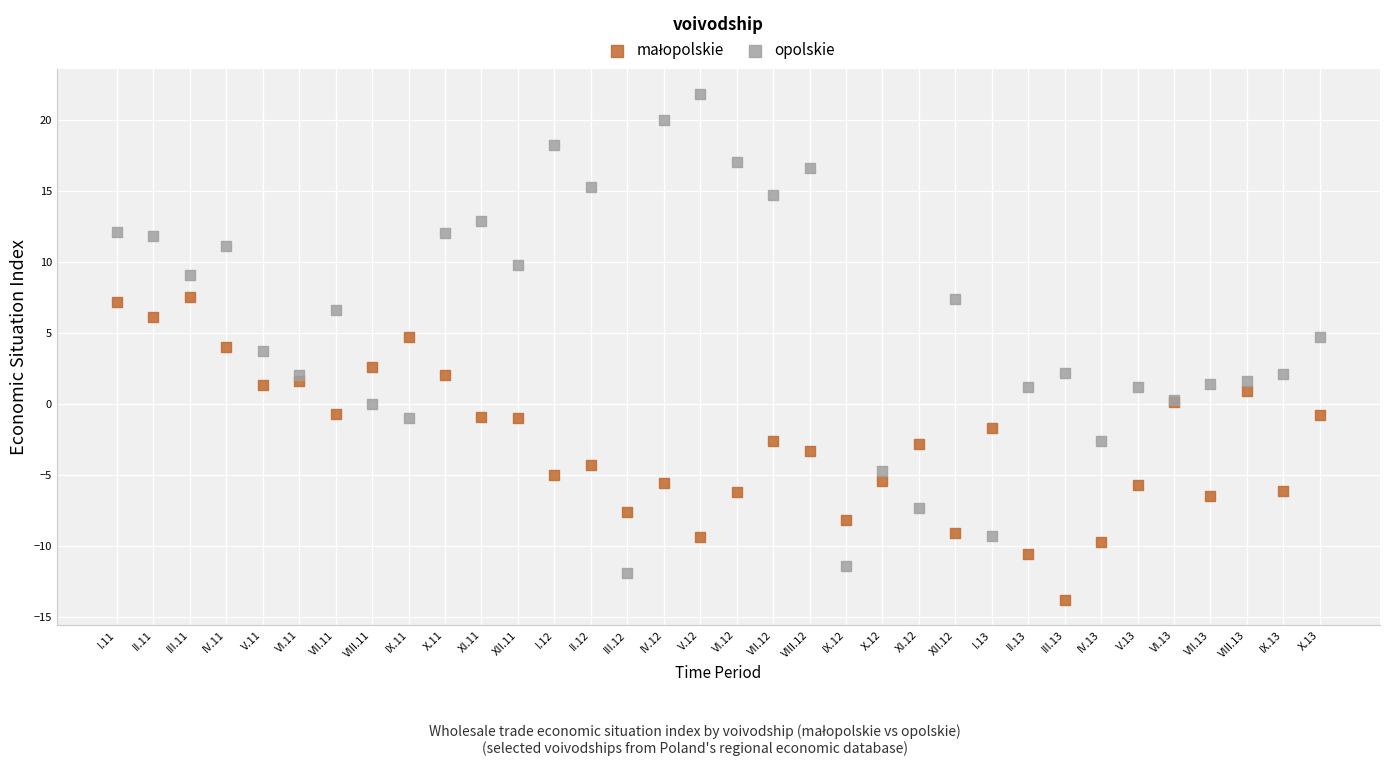

Which series reaches the maximum Y coordinate?

opolskie